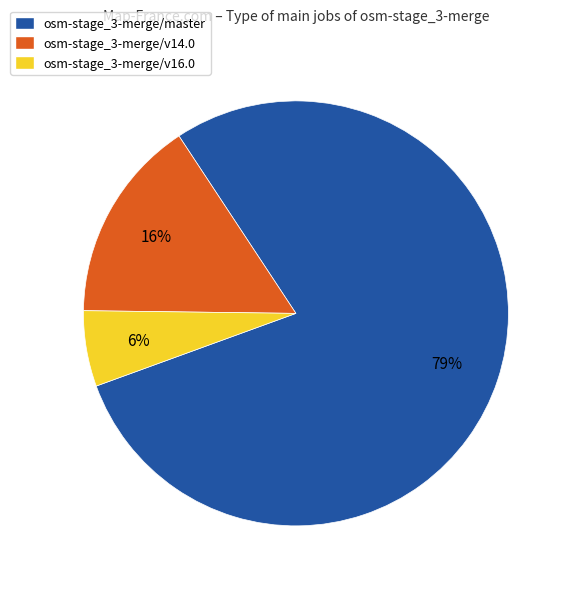

Is there a majority slice in this chart?

Yes